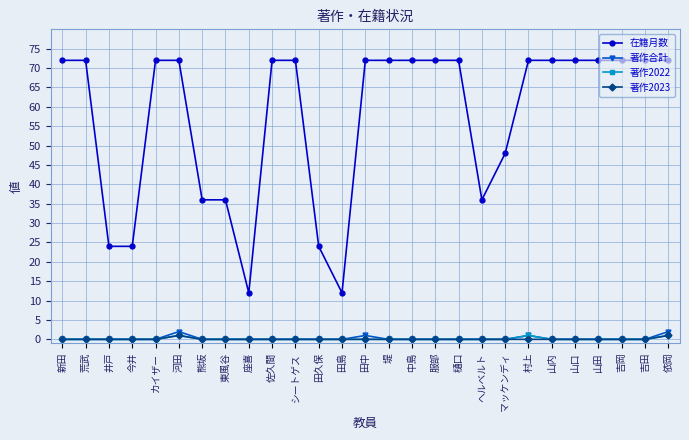

True or false: 著作2022 has a value of 0 at 樋口.

True